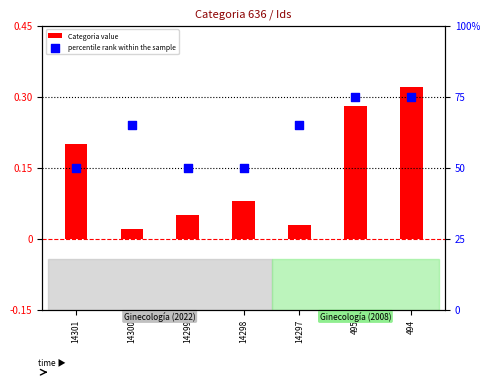

At which category is the sum across all series the highest?

494